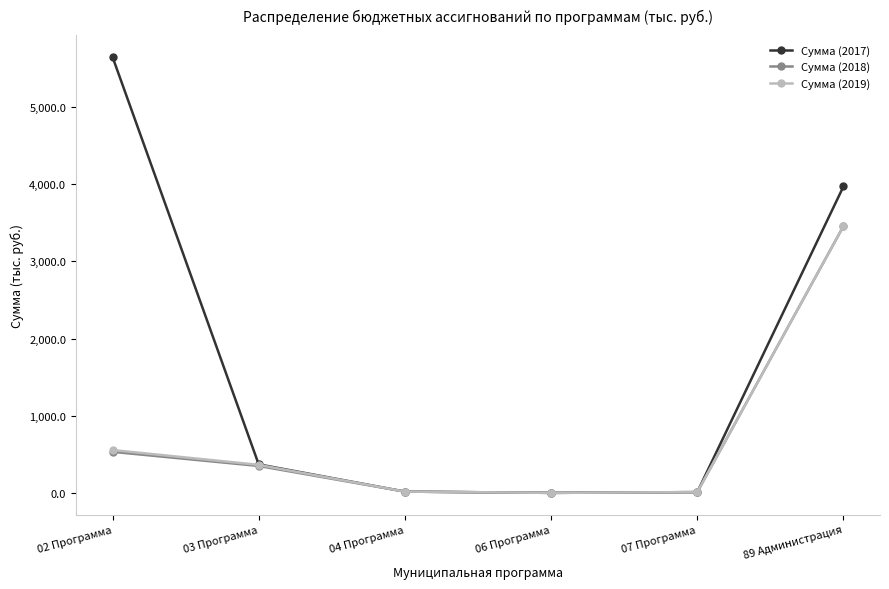

Which series has the largest total across all categories?

Сумма (2017)